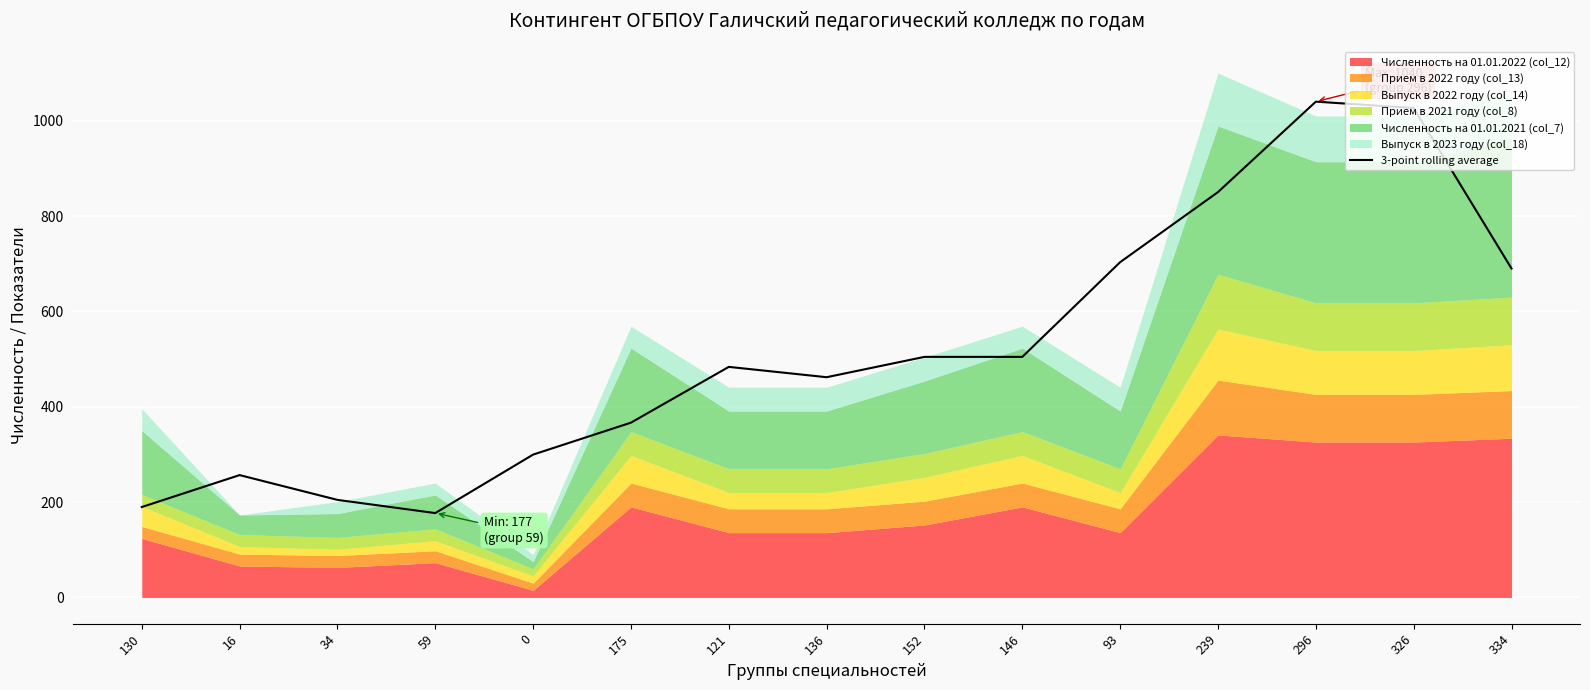

Approximately how many times larger is the value at 0 compared to 93?

0.4